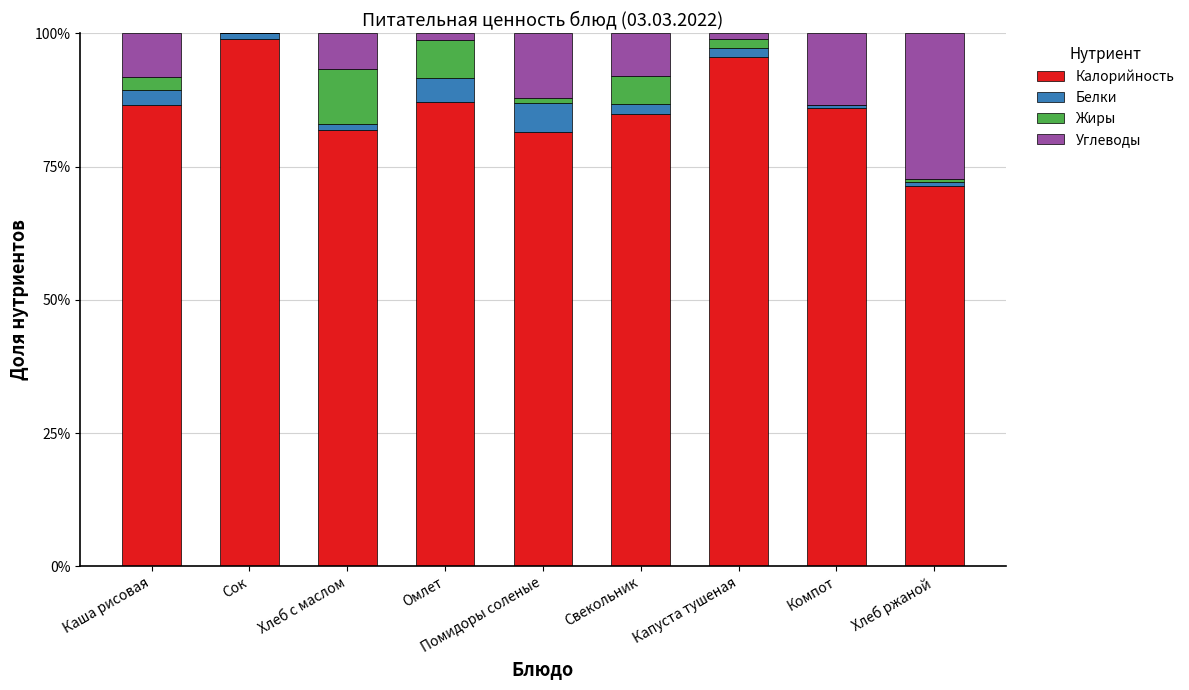

Are the bars grouped side by side (vs. stacked)?

No